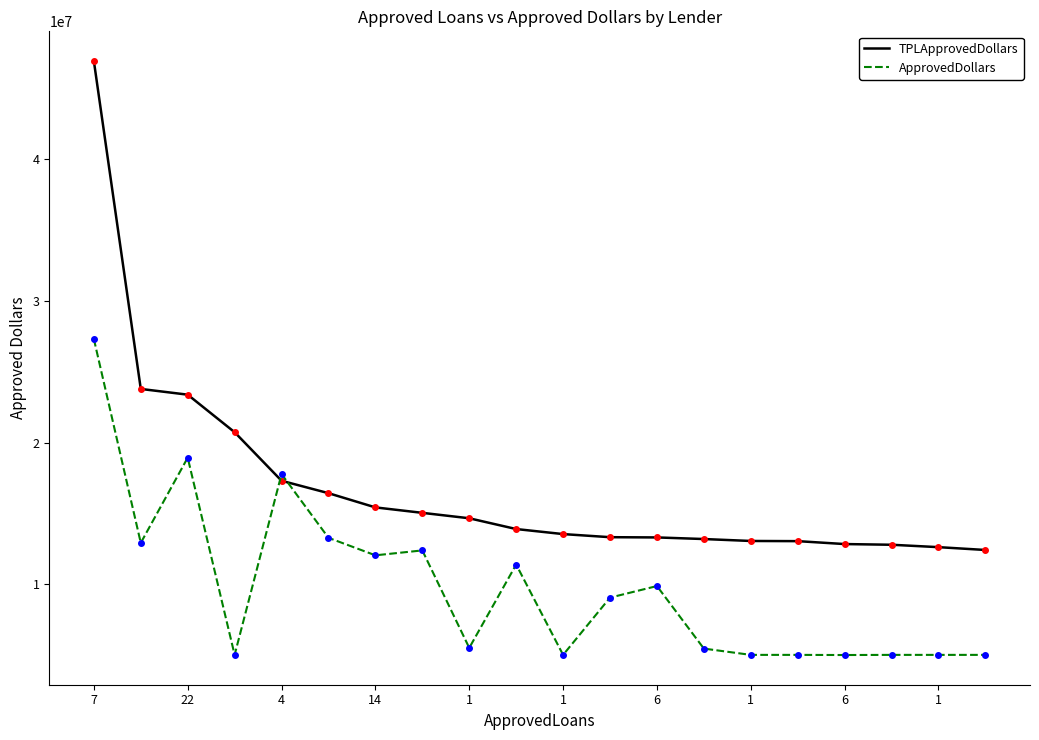

What is the smallest value displayed?

4990000